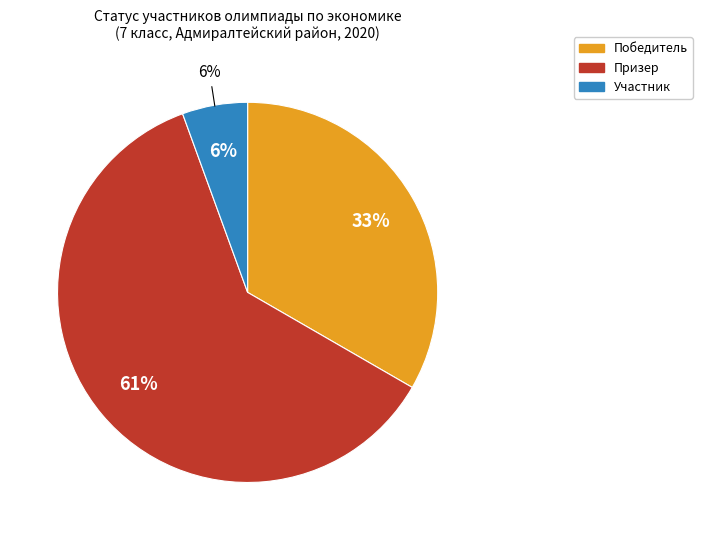

To the nearest percent, what is the difference between the largest and smallest slice percentages?

56%